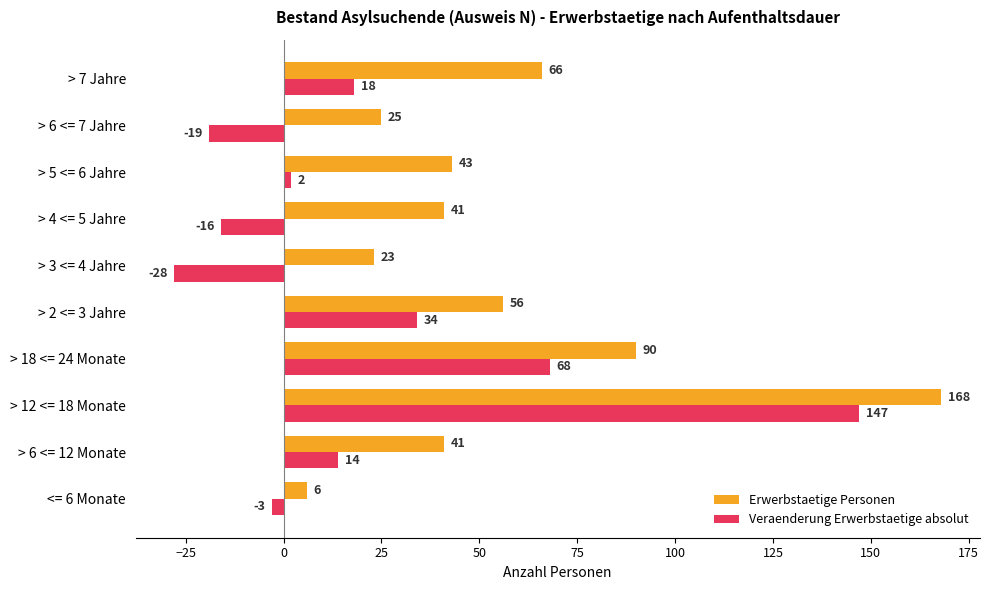

Which series has the largest range (max minus min)?

Veraenderung Erwerbstaetige absolut